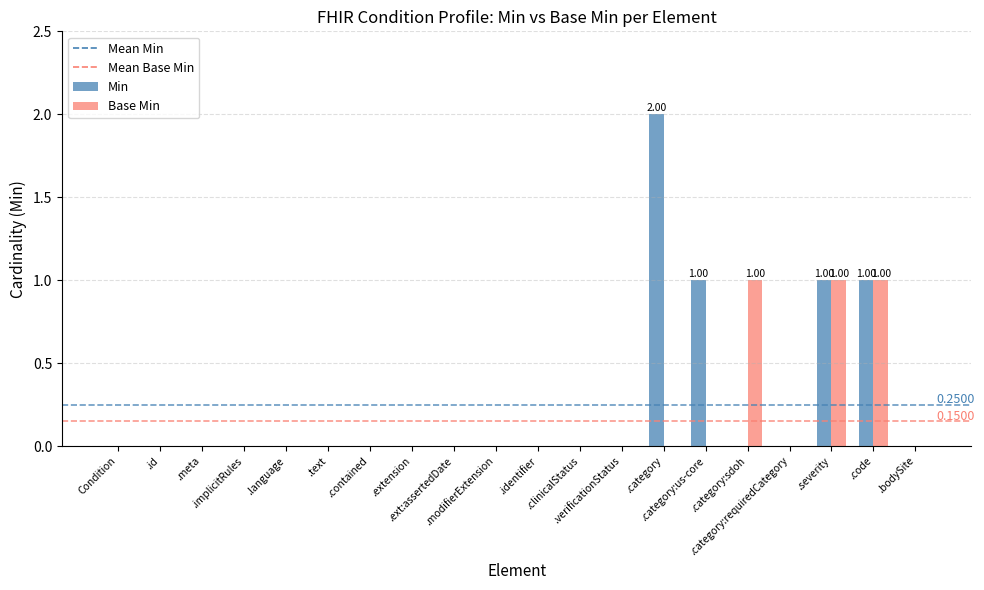

Which series has the largest total across all categories?

Min